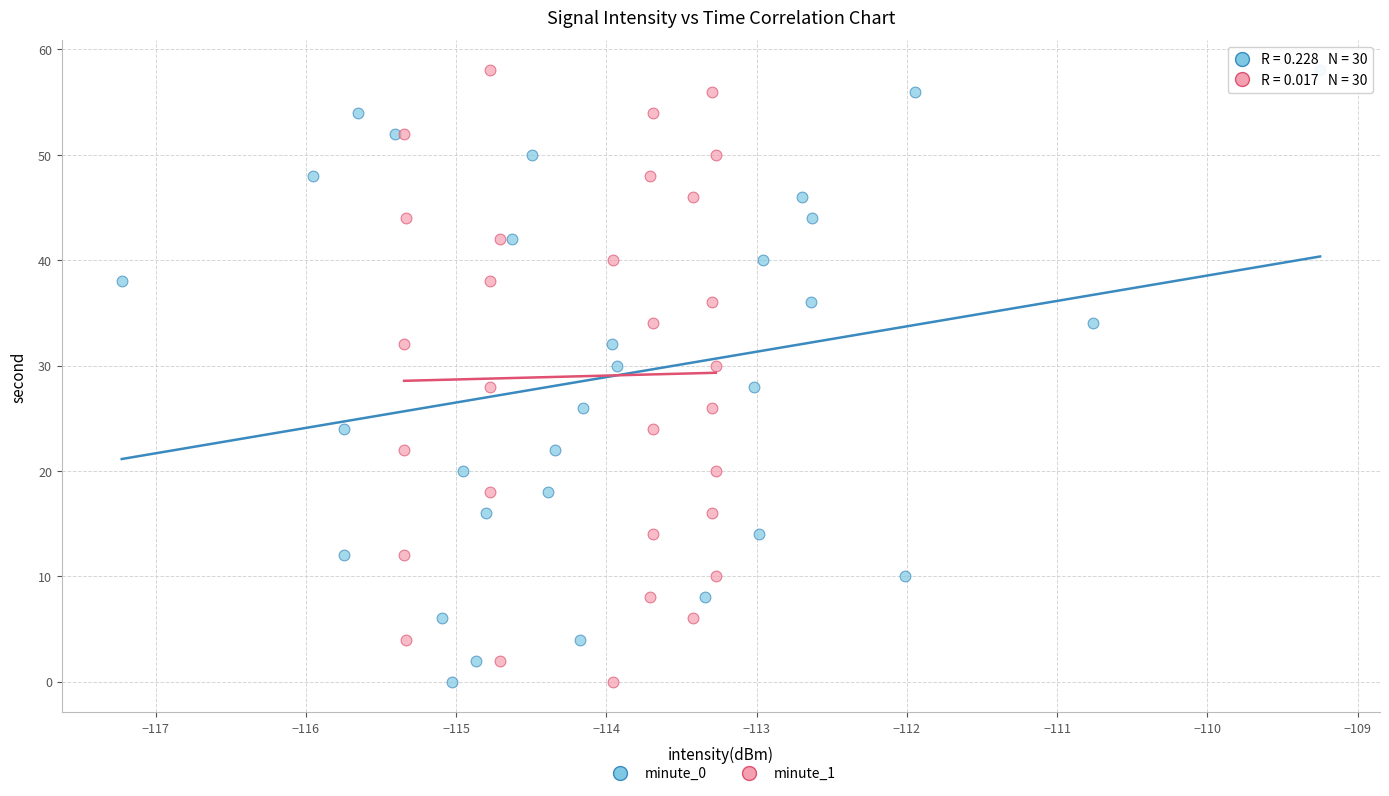

What are all the series names shown in the legend?

minute_0, minute_1